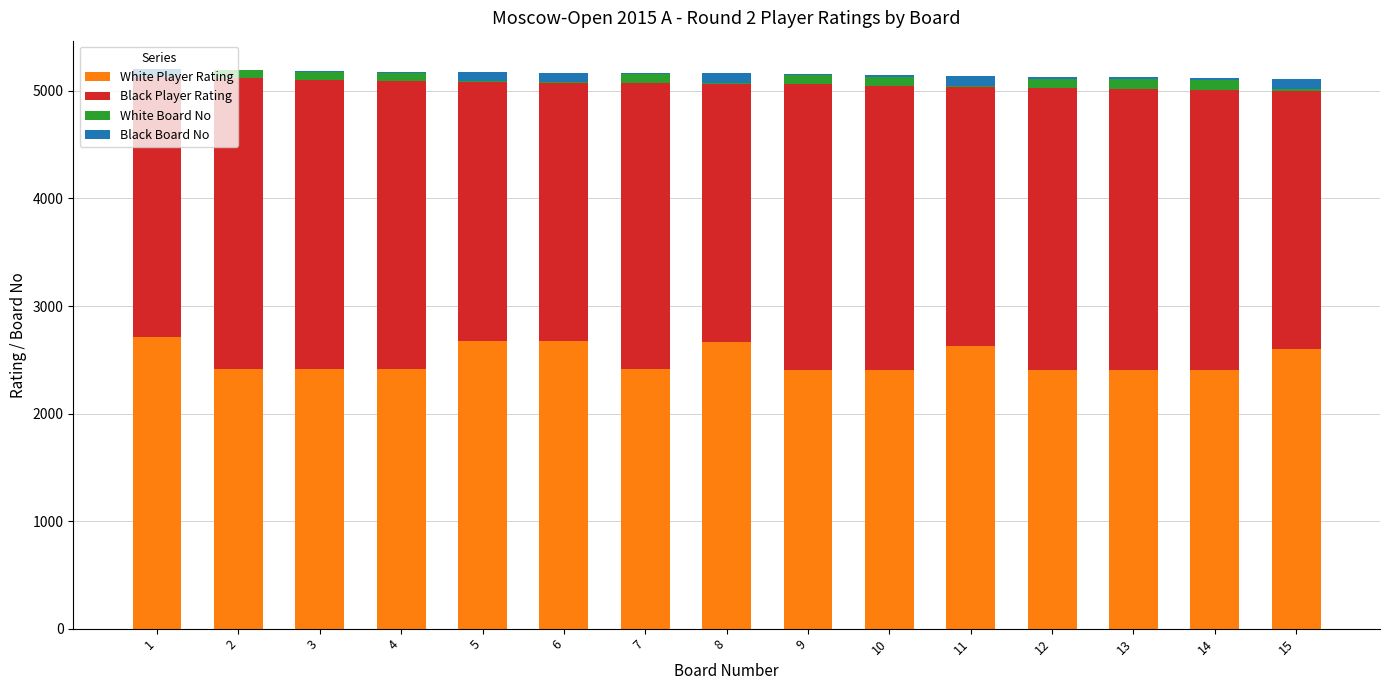

What is the approximate value of White Board No at 3?

77